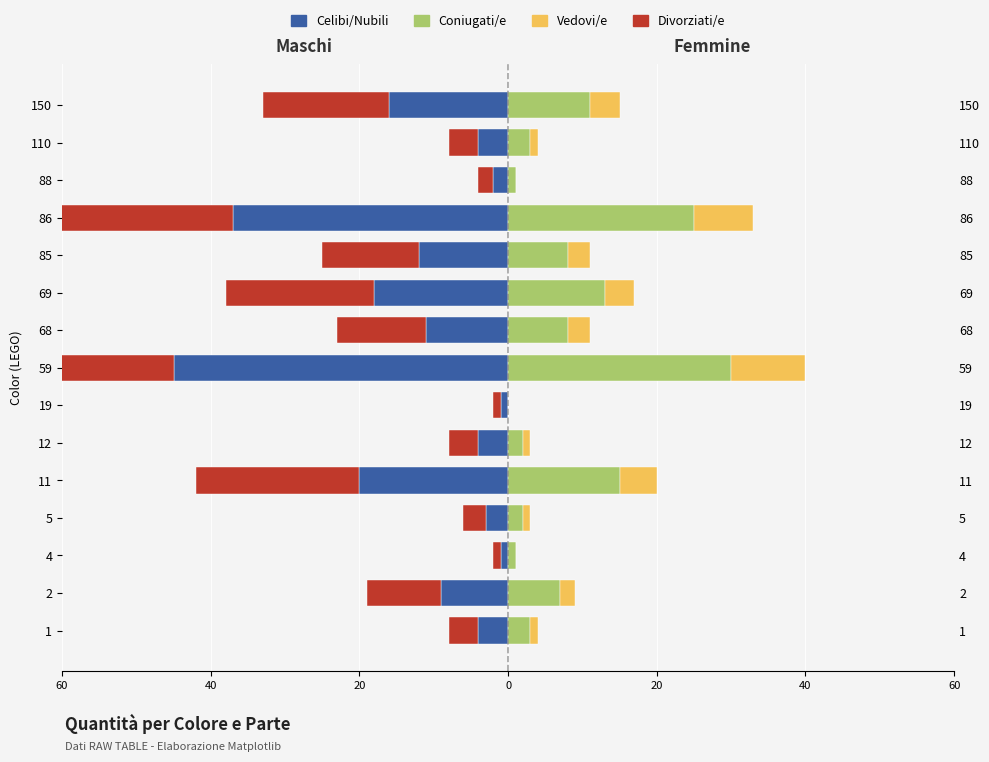

What is the difference between the maximum and minimum values in the Coniugati/e series?

30